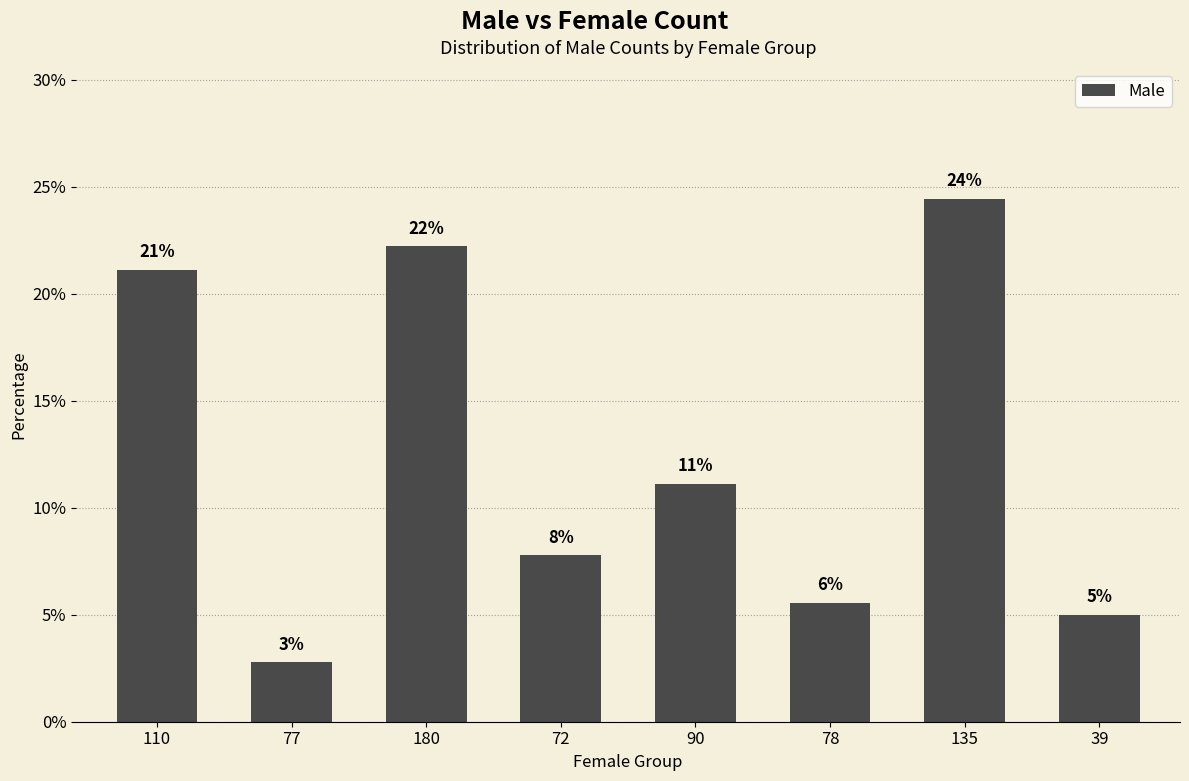

Are the bars horizontal?

No